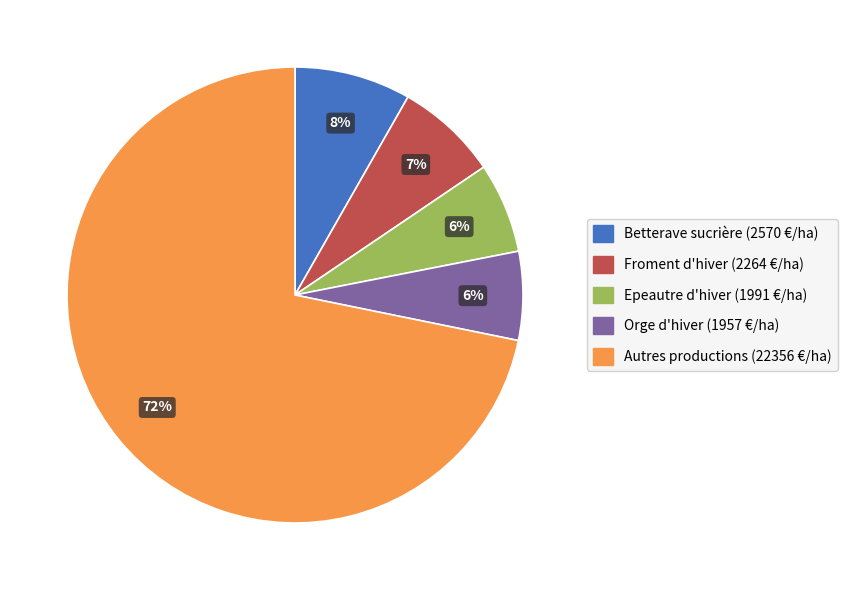

Is there a majority slice in this chart?

Yes